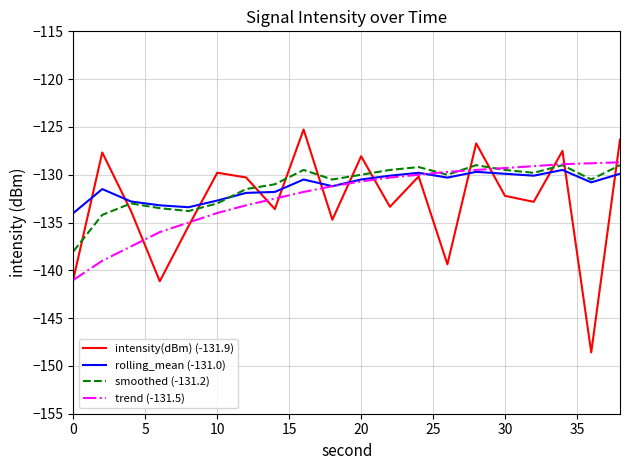

What is the minimum value shown in the chart?

-148.6